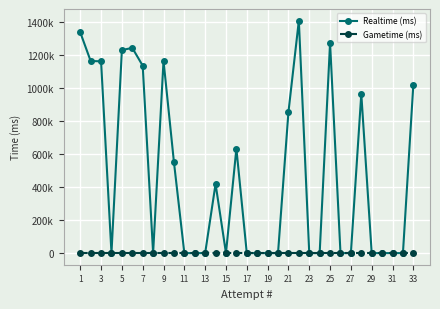

Which series has the largest total across all categories?

Realtime (ms)